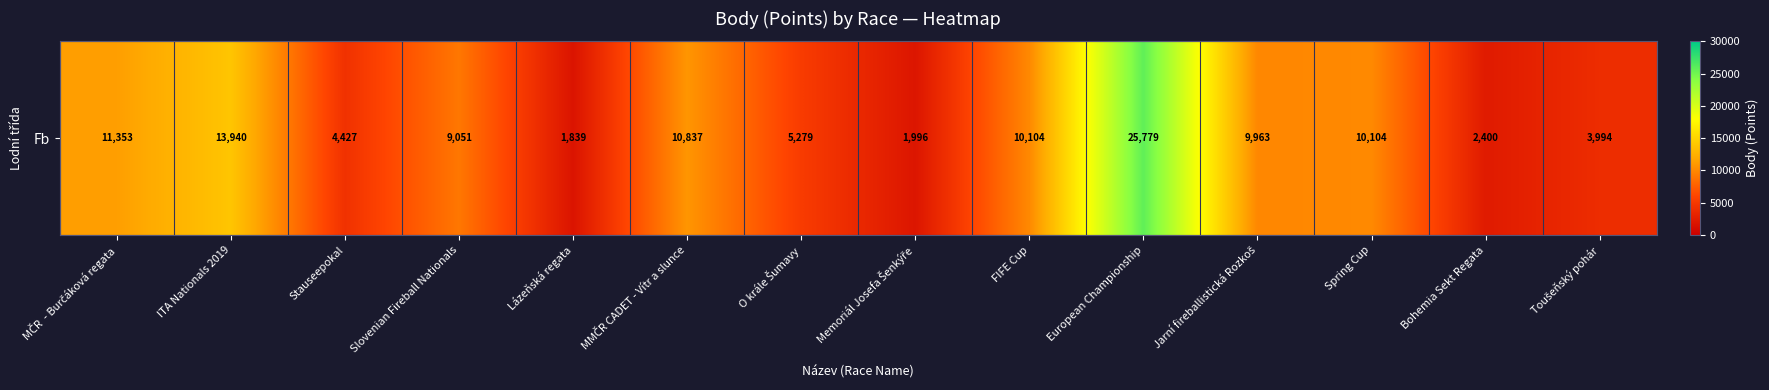

What is the change in value from ITA Nationals 2019 to Lázeňská regata?

-12101